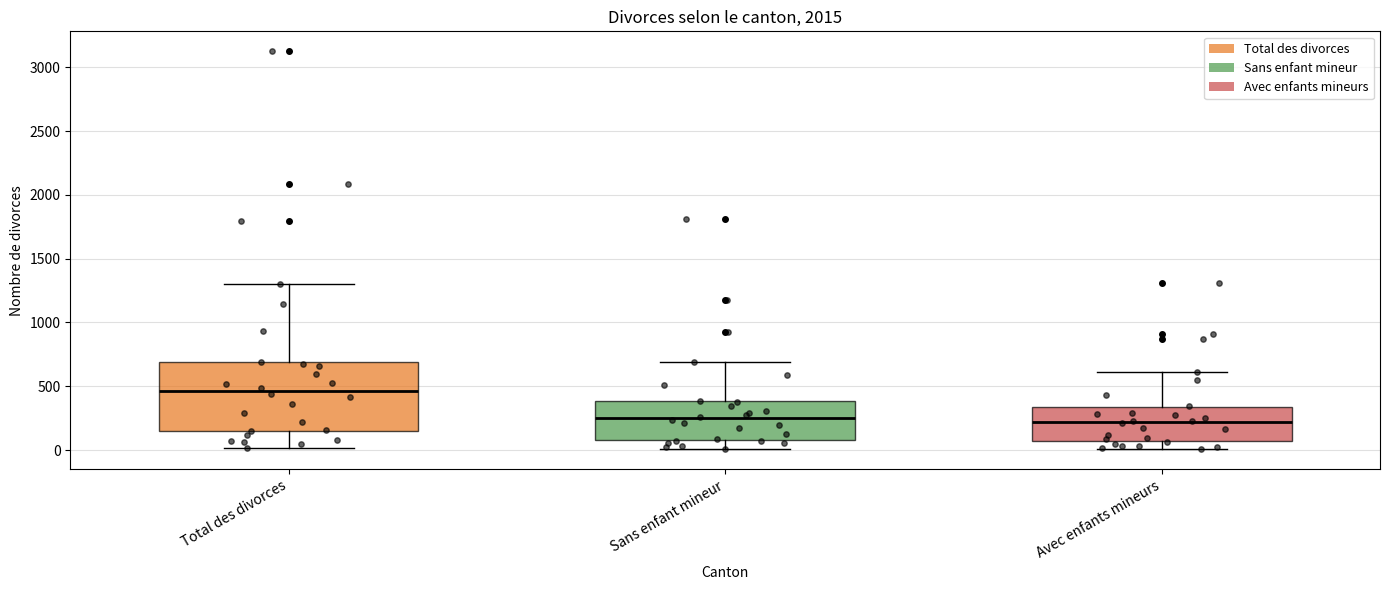

Comparing the boxes themselves (not the whiskers), which one is the tallest?

Total des divorces